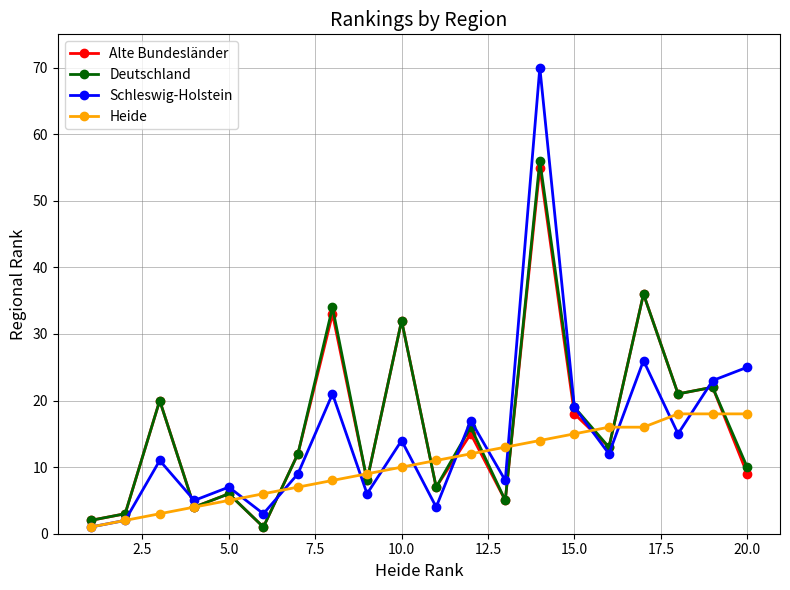

What is the sum of all Heide values?

206